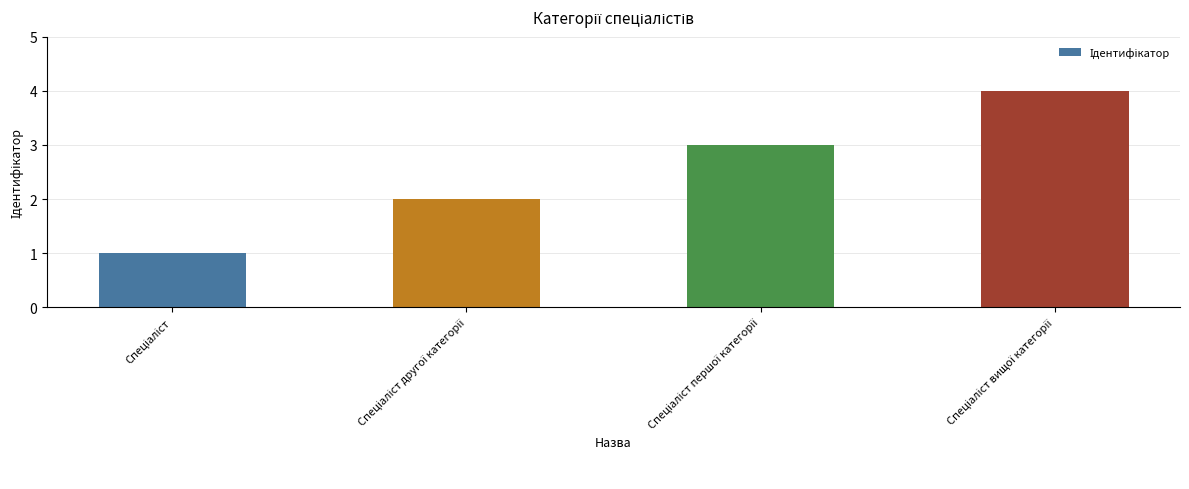

What is the maximum value shown in the chart?

4